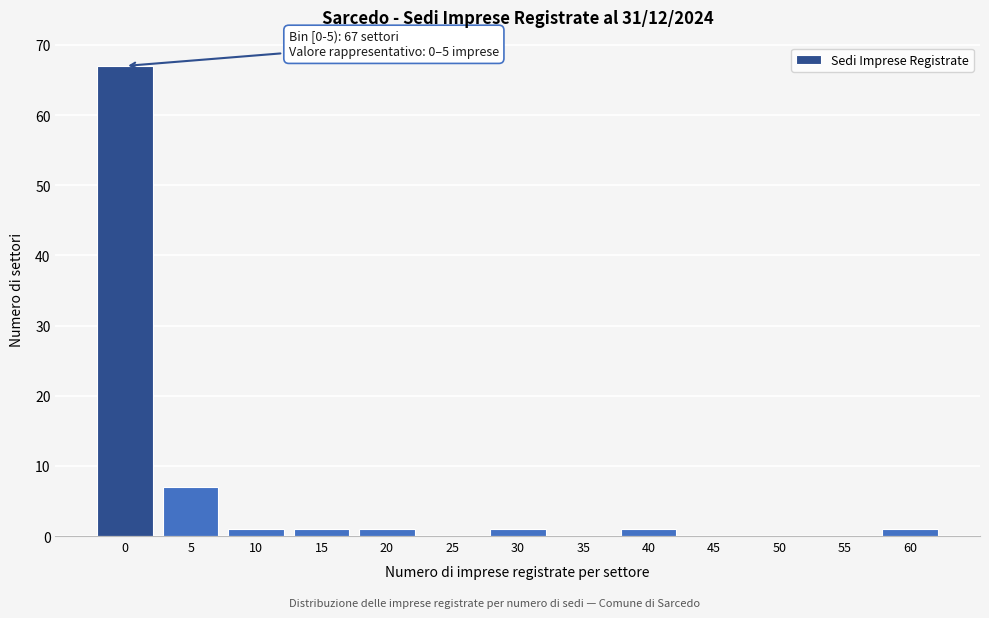

Reading right to left, list all the values displayed in this chart.

60=1	55=0	50=0	45=0	40=1	35=0	30=1	25=0	20=1	15=1	10=1	5=7	0=67